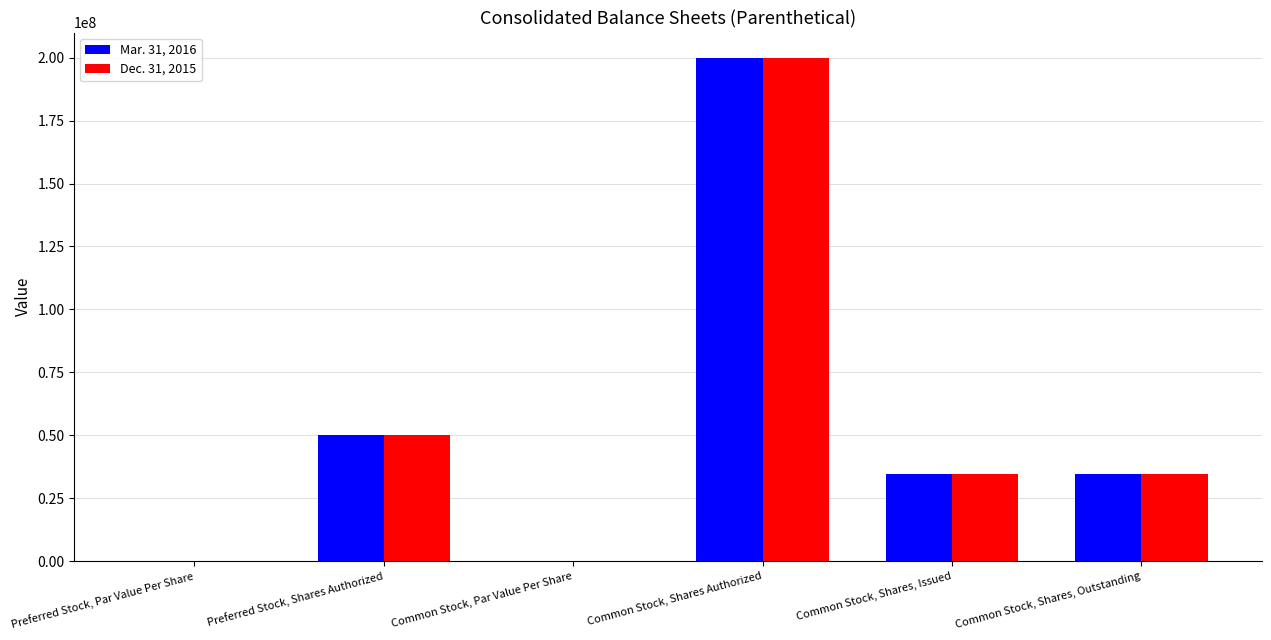

At which category is the sum across all series the highest?

Common Stock, Shares Authorized